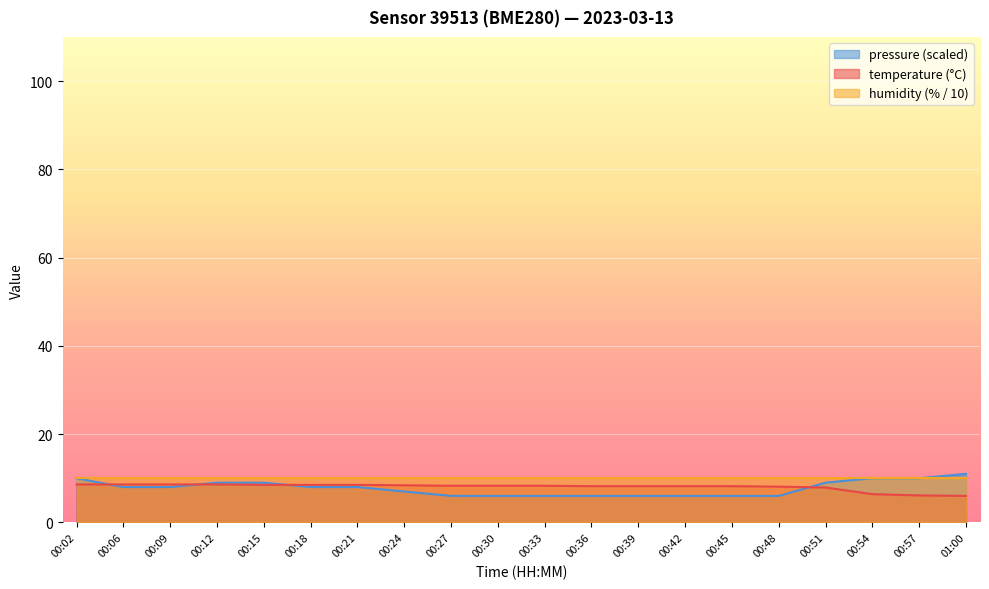

What is the difference between the highest and lowest values at 00:39?

4.0